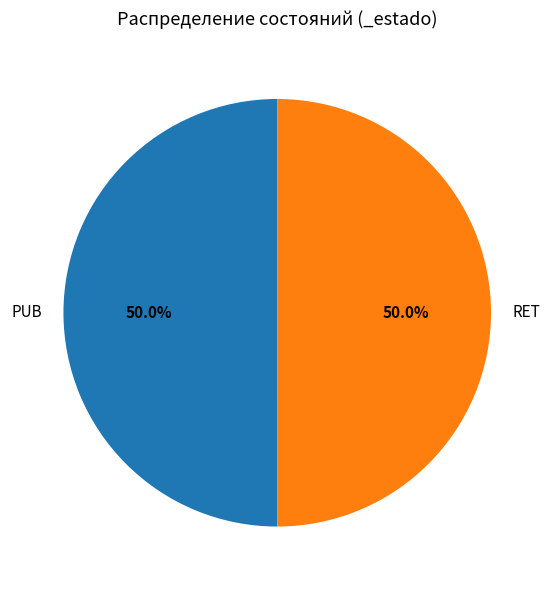

Count the number of slices in the pie.

2